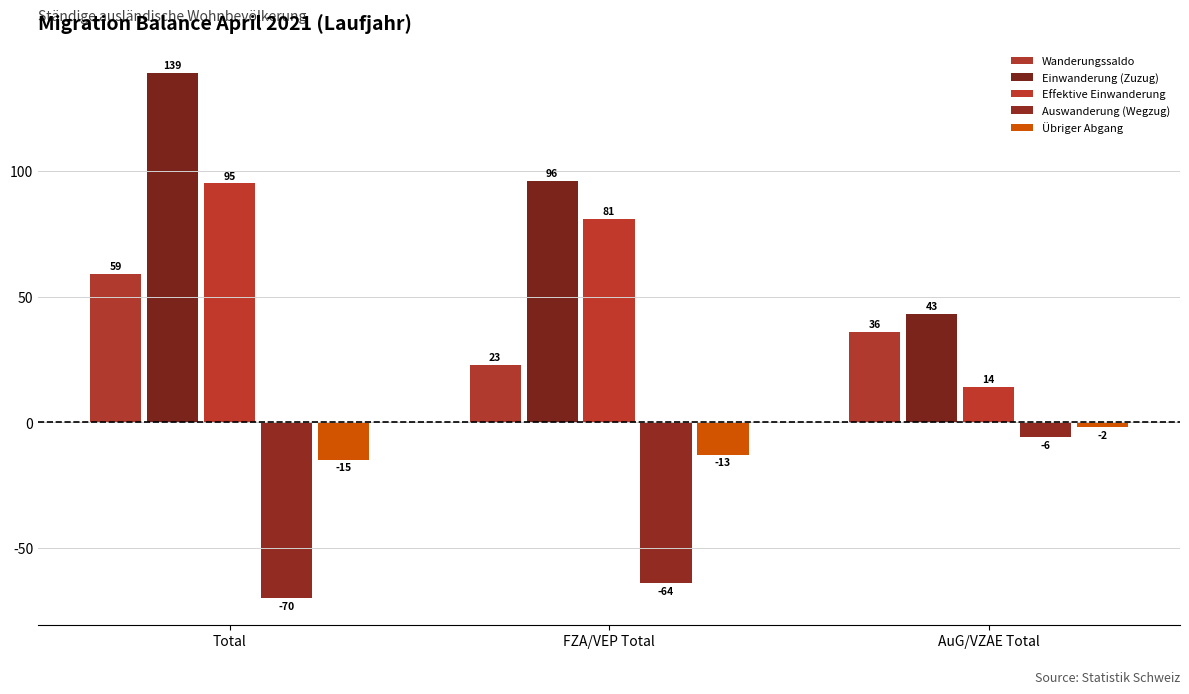

At Total, list the series in order from largest to smallest.

Einwanderung (Zuzug), Effektive Einwanderung, Wanderungssaldo, Übriger Abgang, Auswanderung (Wegzug)